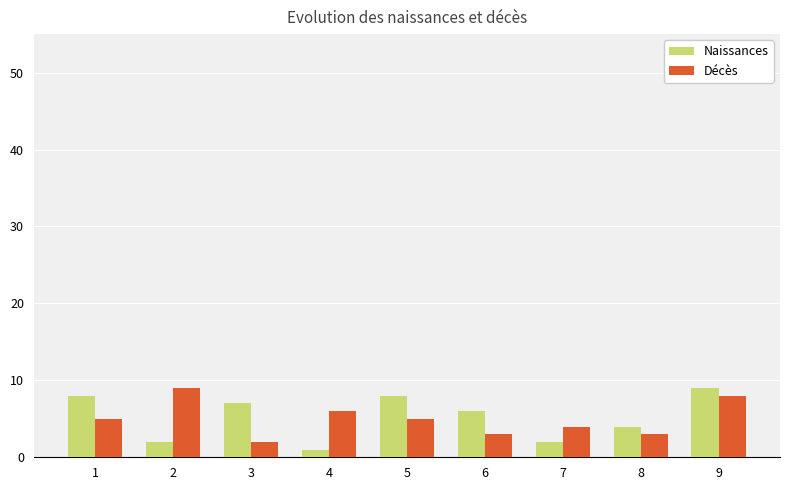

At 1, list the series in order from smallest to largest.

Décès, Naissances